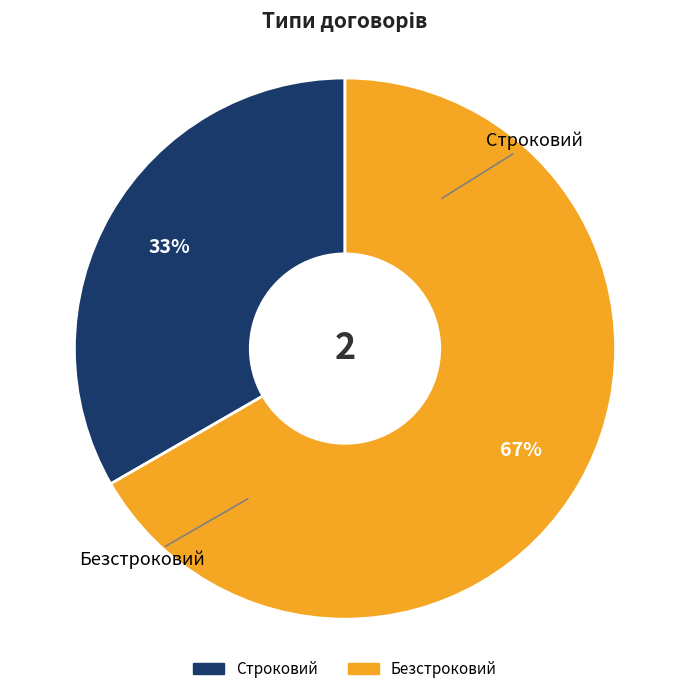

Does Безстроковий account for over 50% of the chart?

Yes